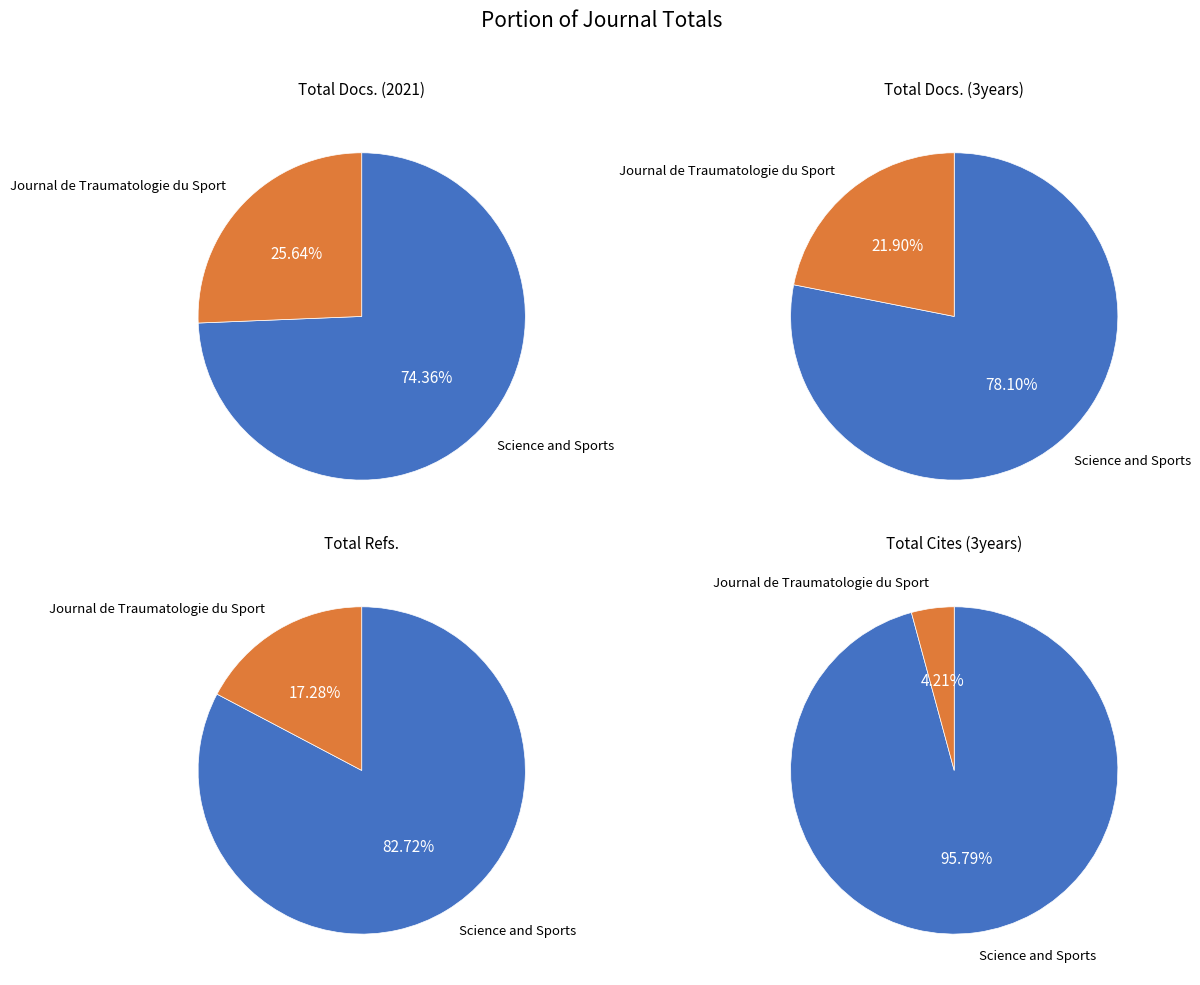

Which slice is the smallest?

Journal de Traumatologie du Sport